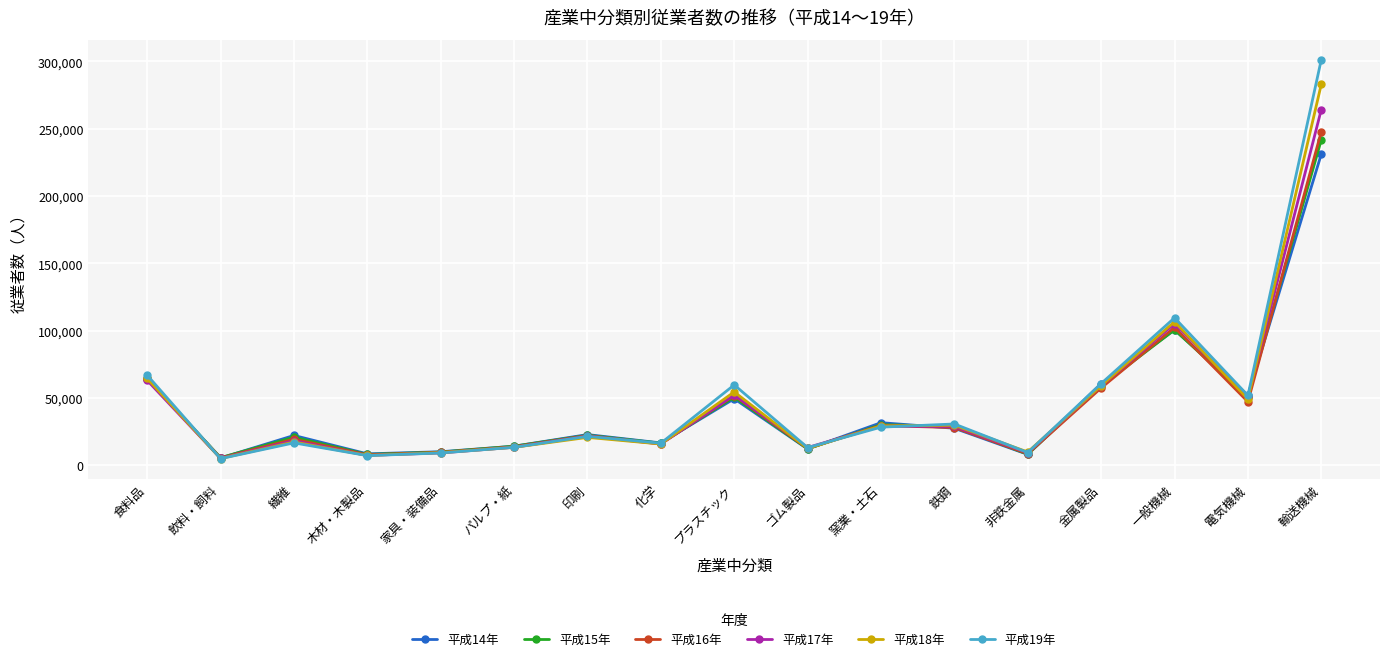

Which series has the widest spread of values?

平成19年